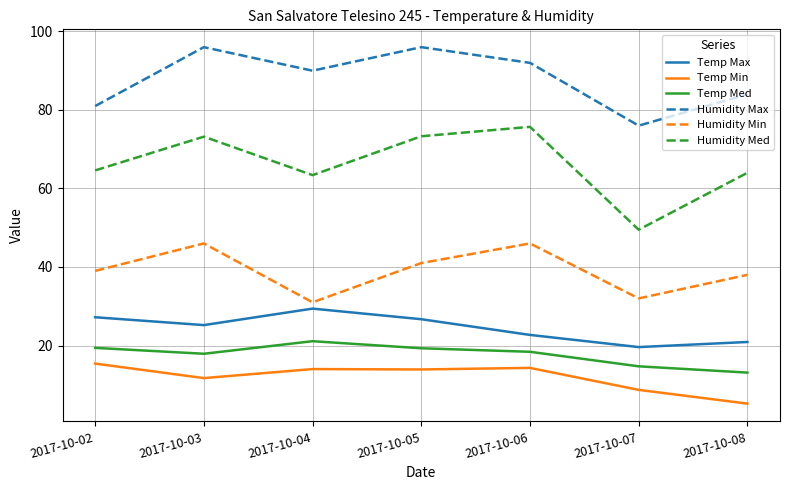

What is the sum of all Humidity Max values?

615.0